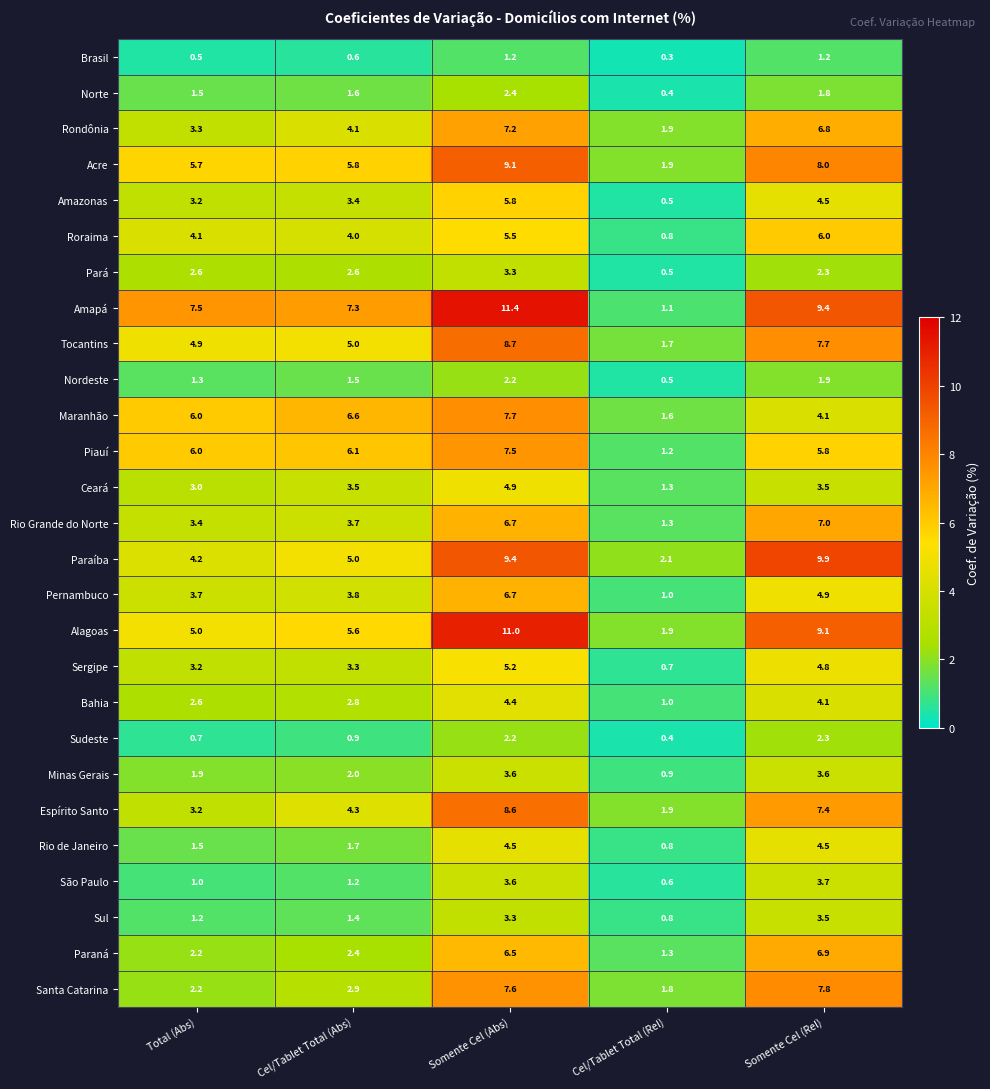

How many data points in Acre are less than 5?

1